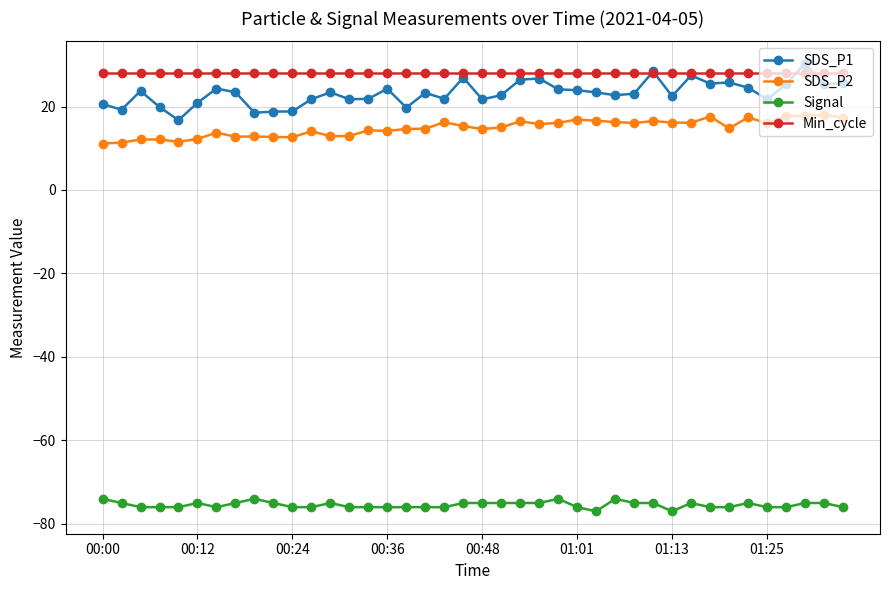

How many distinct data groups are displayed?

4